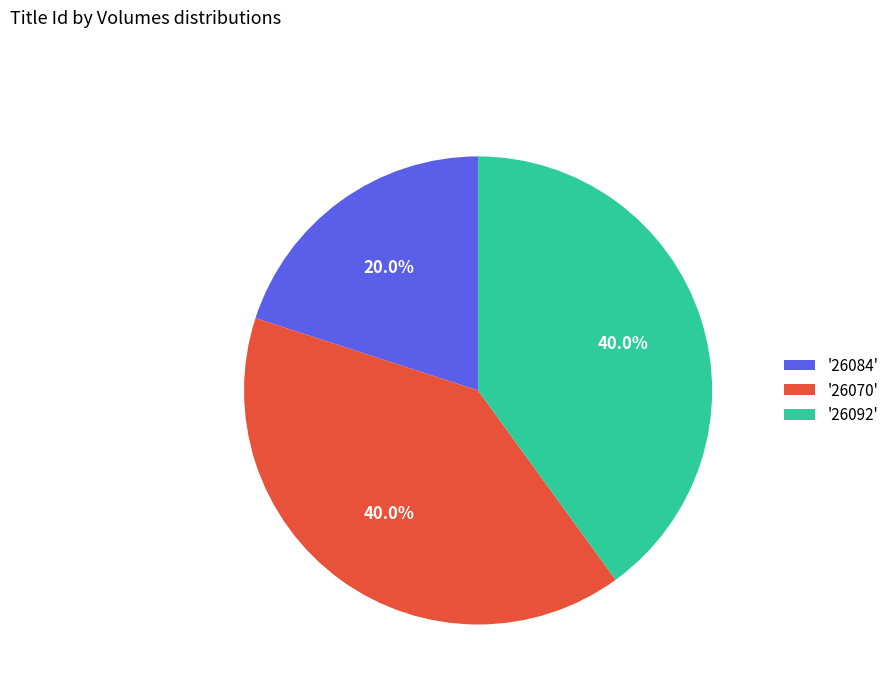

Is there any slice that represents more than half of the pie?

No